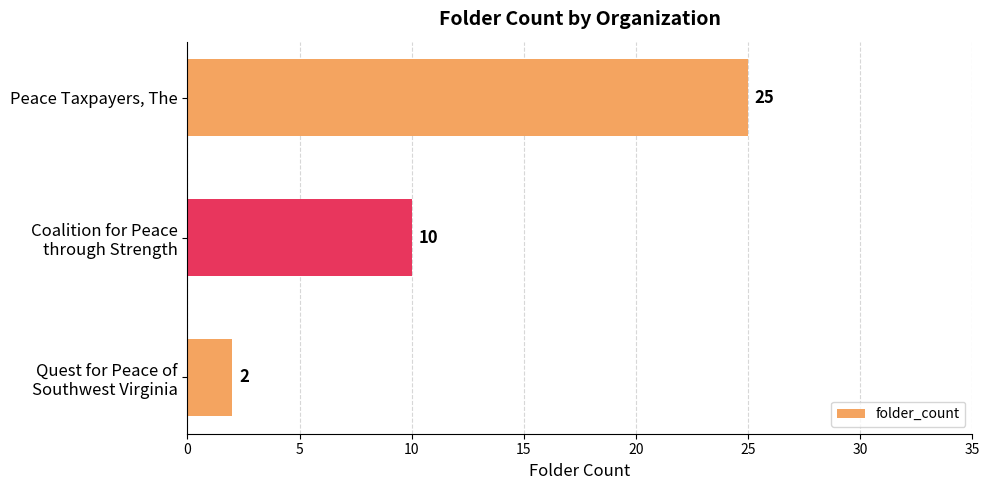

Rank the categories by value from highest to lowest.

Peace Taxpayers, The, Coalition for Peace
through Strength, Quest for Peace of
Southwest Virginia